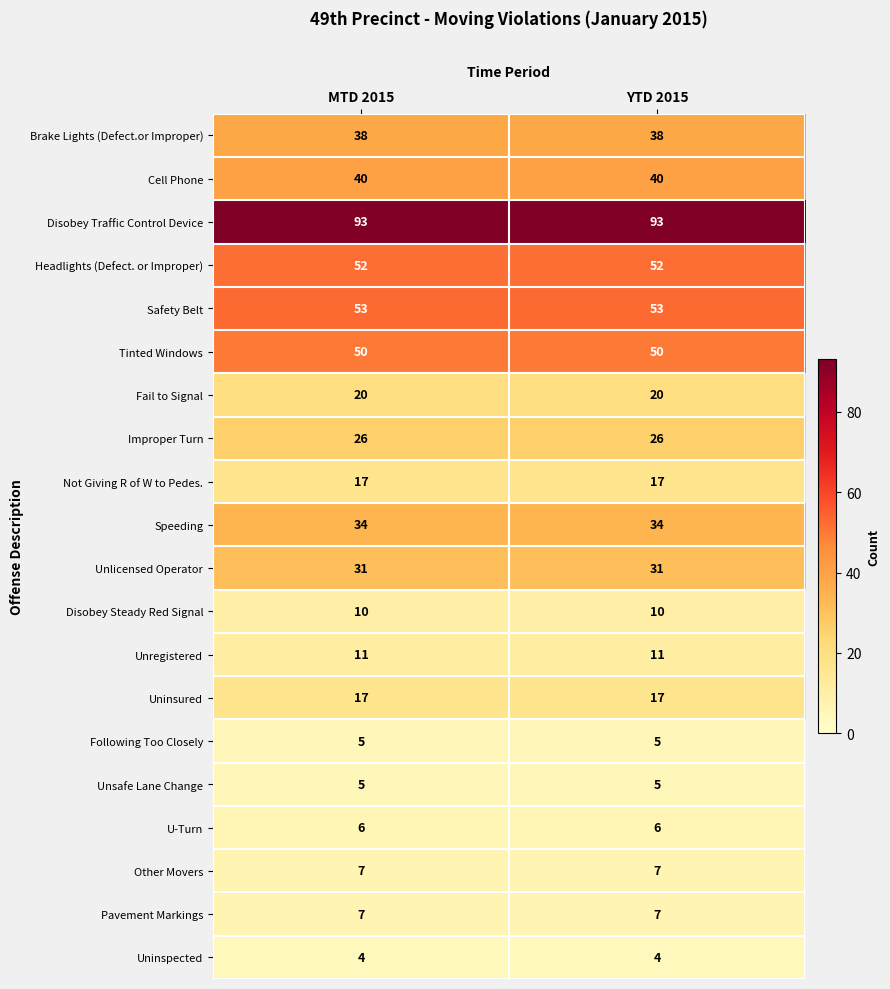

What is the difference between the highest and lowest values at YTD 2015?

89